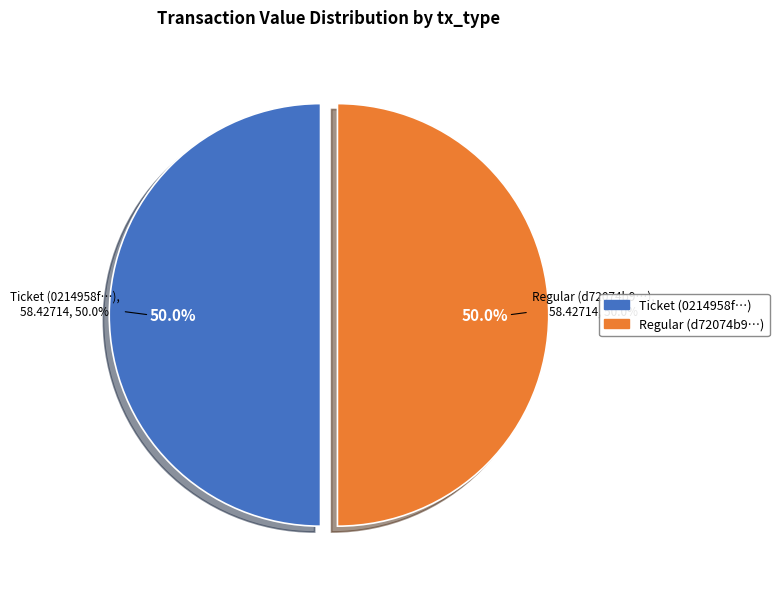

Is the sum of Regular tx (index 8) and Ticket tx (index 0) greater than half?

Yes